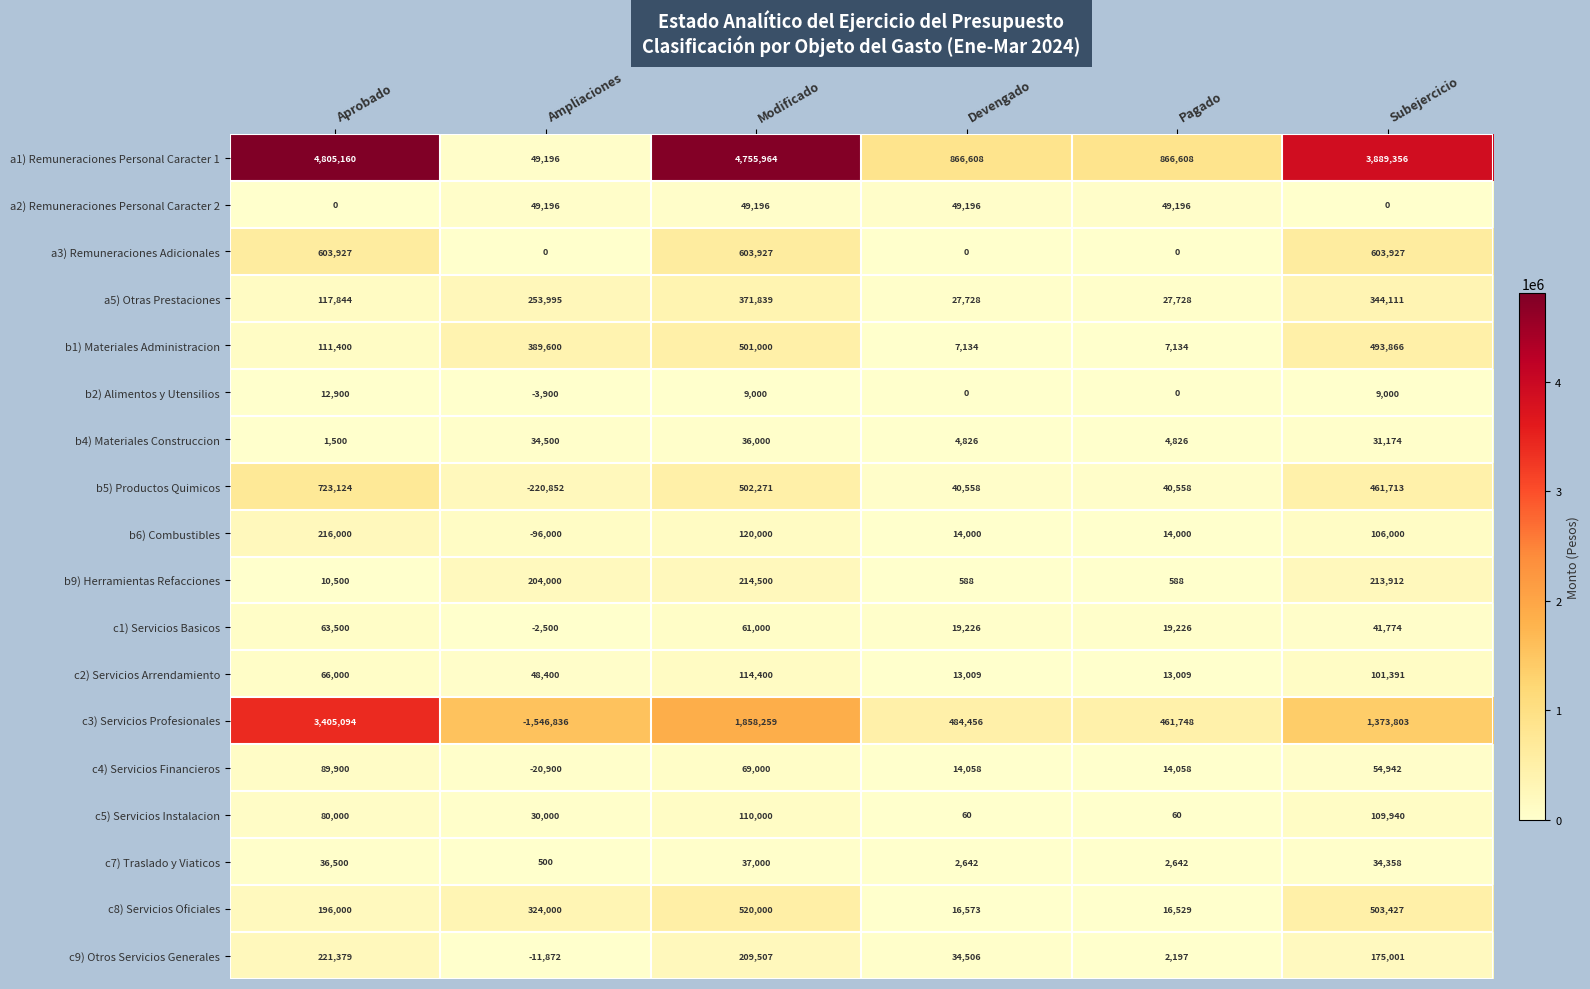

What is the greatest value displayed?

4805160